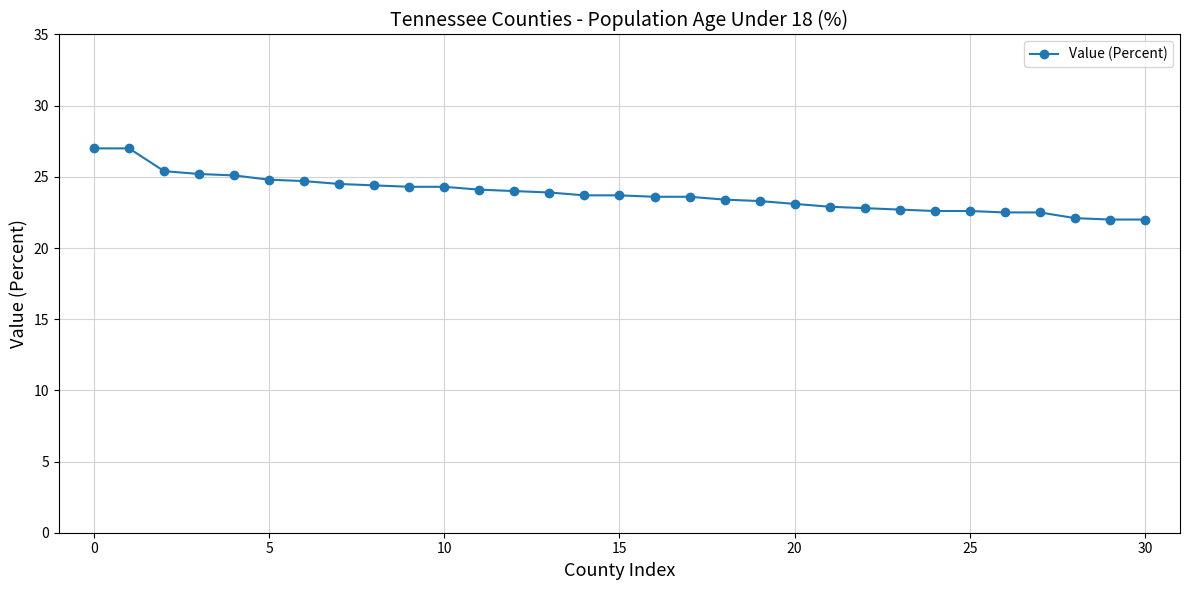

Is this an area chart (filled region under the line)?

No